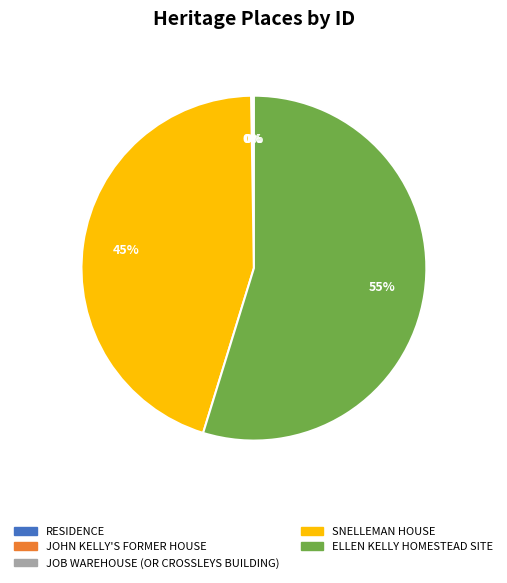

What is the ratio of the value at ELLEN KELLY HOMESTEAD SITE to the value at SNELLEMAN HOUSE?

1.2